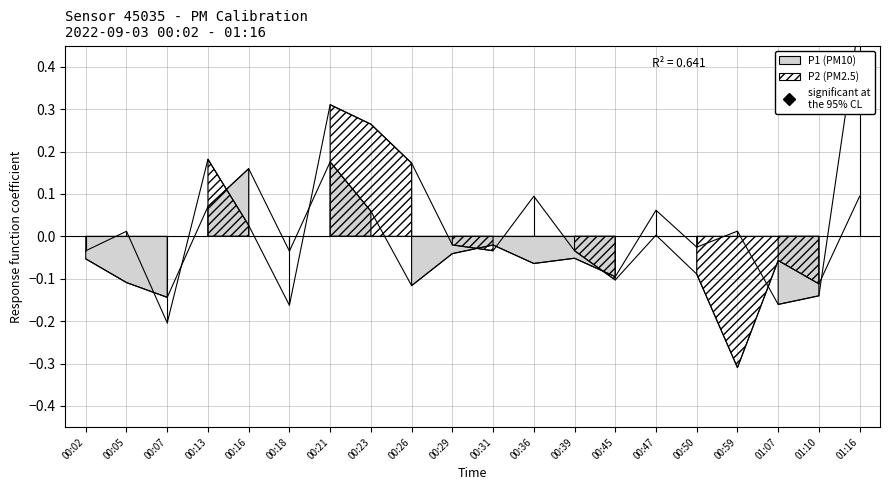

Between which two adjacent categories do P1 and P2 first intersect?

00:05 and 00:07